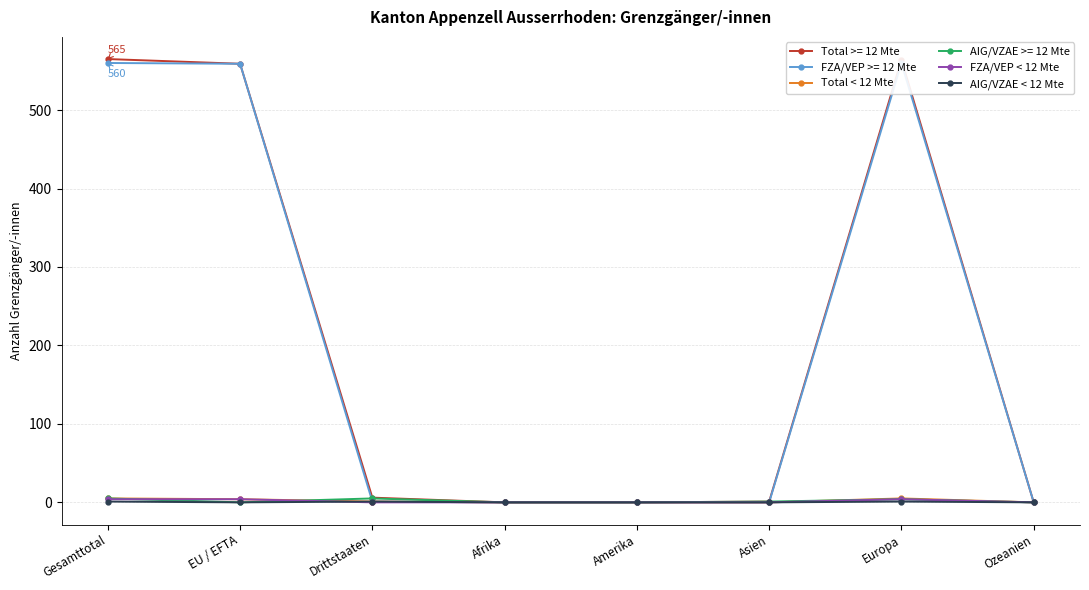

What is the total value across all series at Drittstaaten?

2